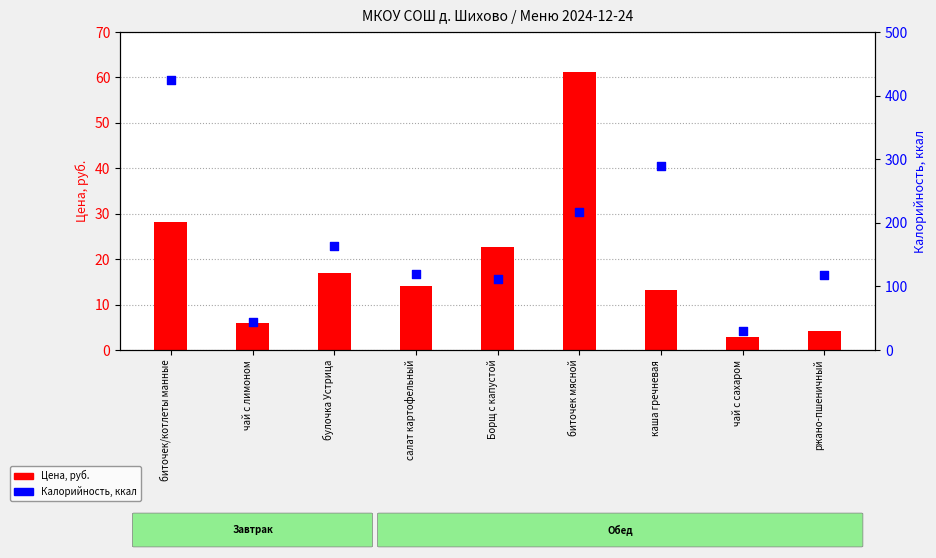

Which series contains the highest Y value?

Калорийность, ккал